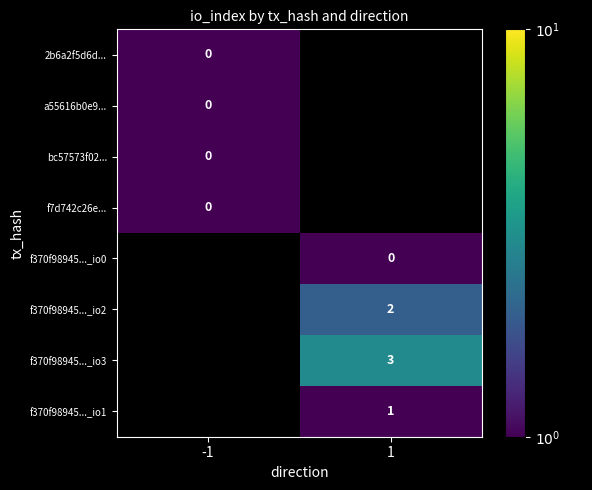

The value of f370f98945..._io2 at 1 is 2.0. True or false?

True